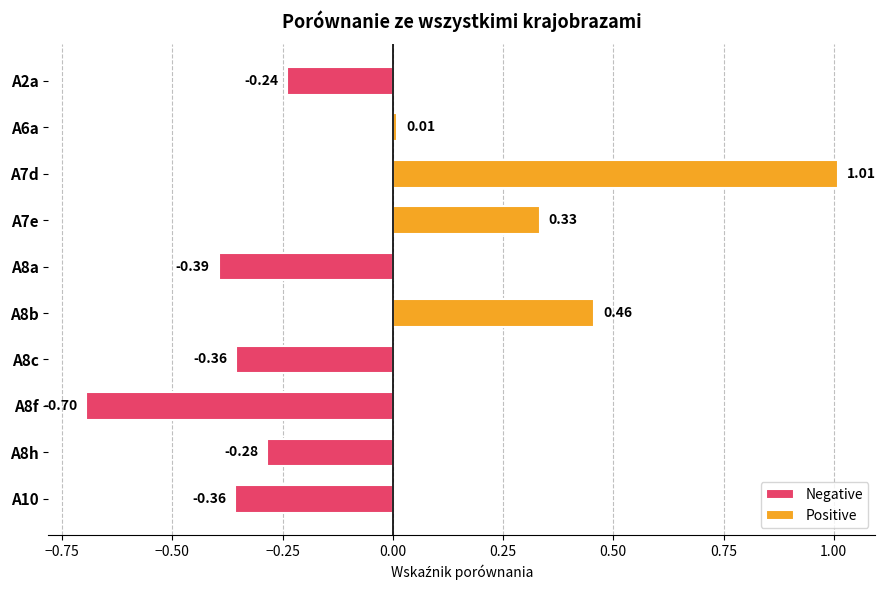

How many data points are less than 0?

6